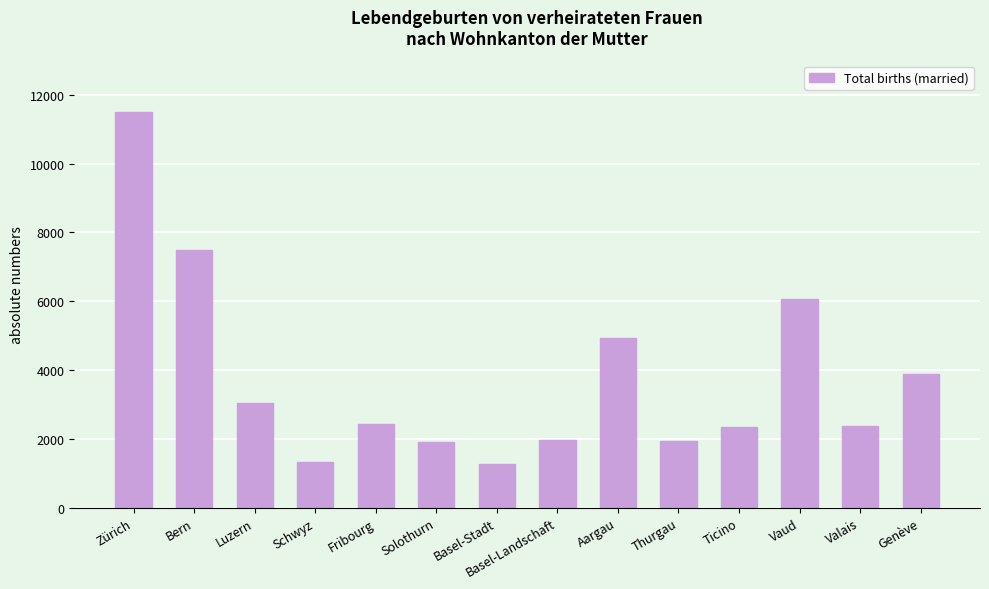

What is the difference between the maximum and minimum values?

10221